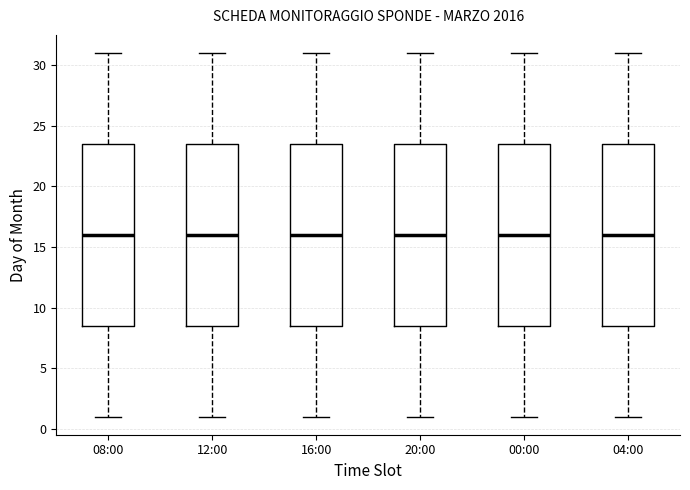

Where is the upper edge of the box for 16:00 on the y-axis? The values are not printed on the chart, so give them approximately, as read against the axis.

23.5